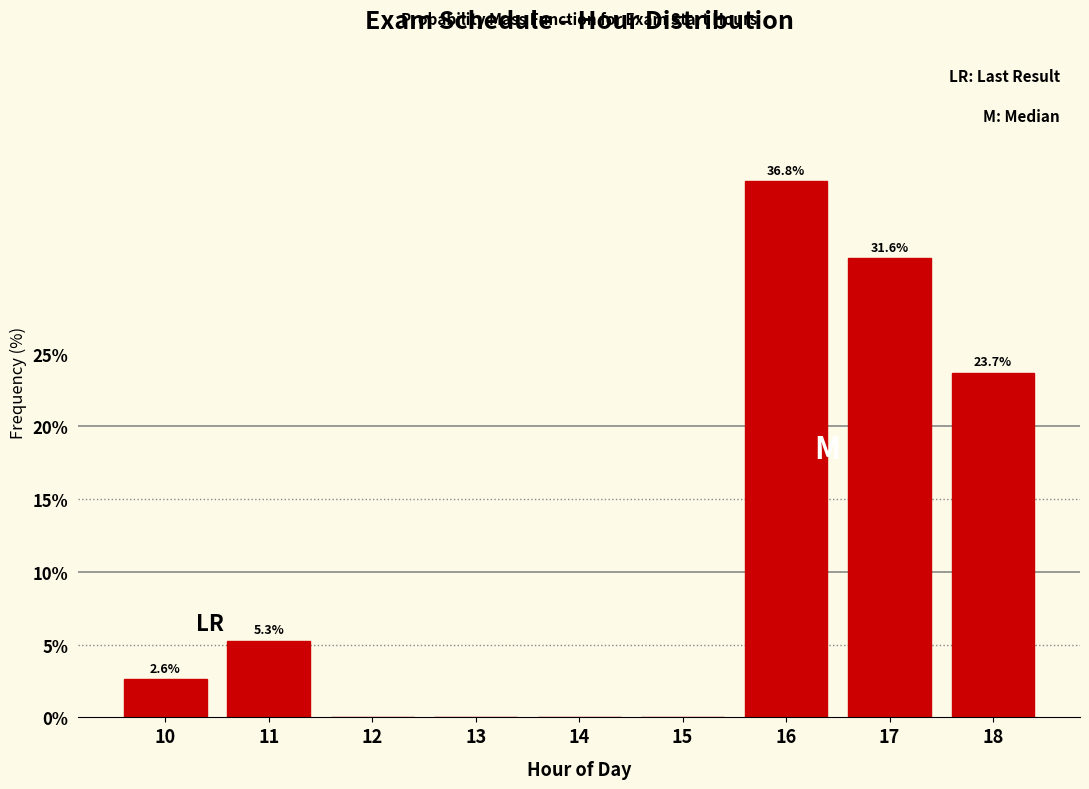

Reading right to left, what are all the values shown in this chart?

18=23.7	17=31.6	16=36.8	15=0.0	14=0.0	13=0.0	12=0.0	11=5.3	10=2.6